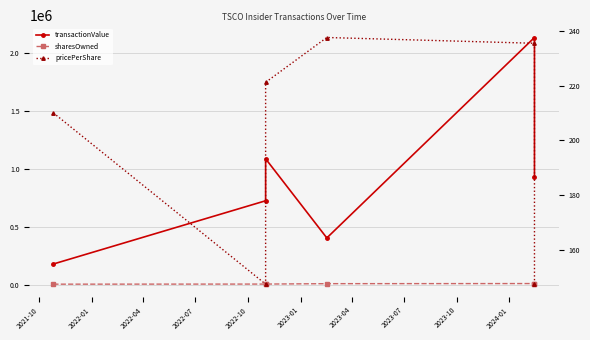

What is the difference between the maximum and minimum values in the pricePerShare series?

90.1